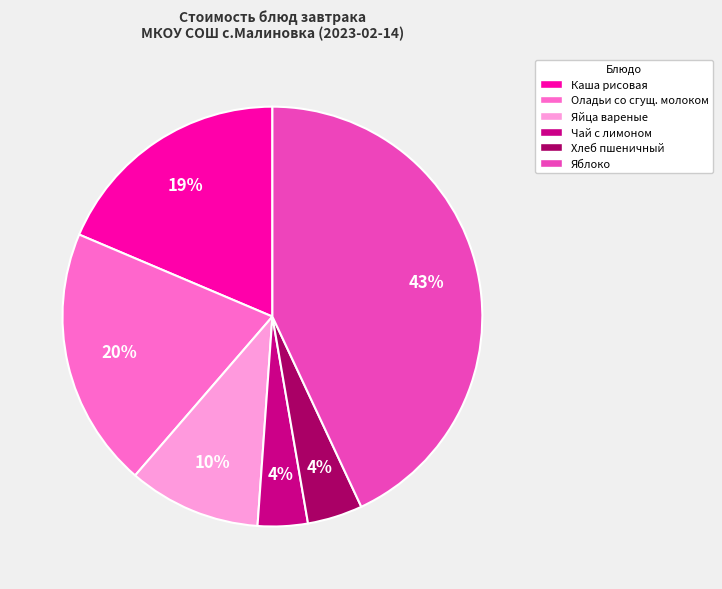

Is there any slice that represents more than half of the pie?

No